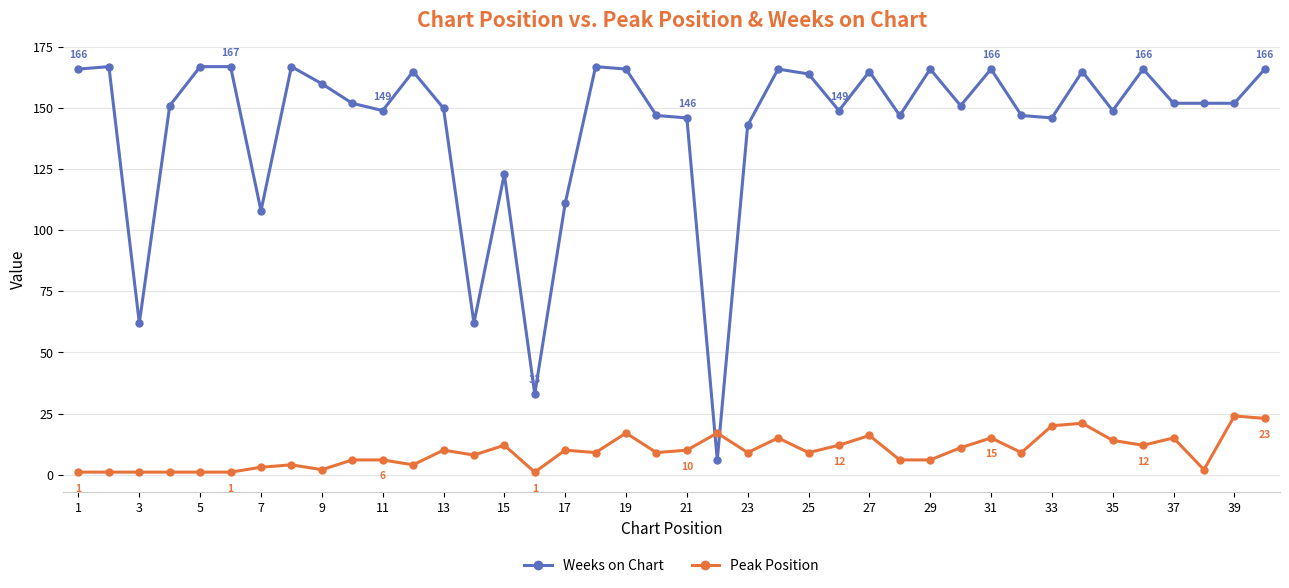

Rank the series by their average value, from highest to lowest.

Weeks on Chart, Peak Position